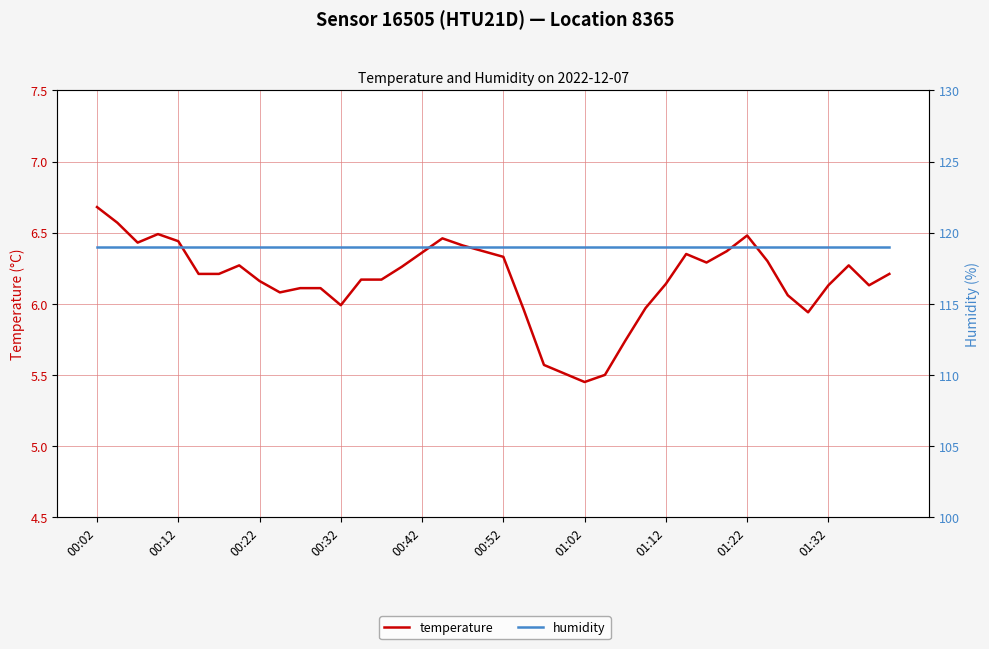

What is the total value across all series at 01:12?

125.1